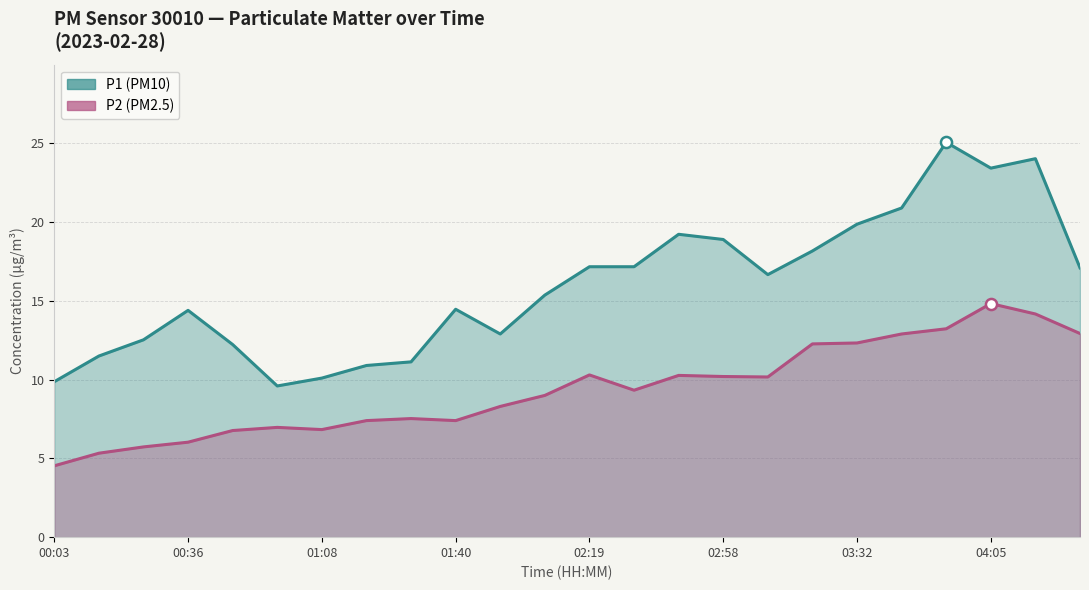

What is the label of the 24th point from the left?

04:21